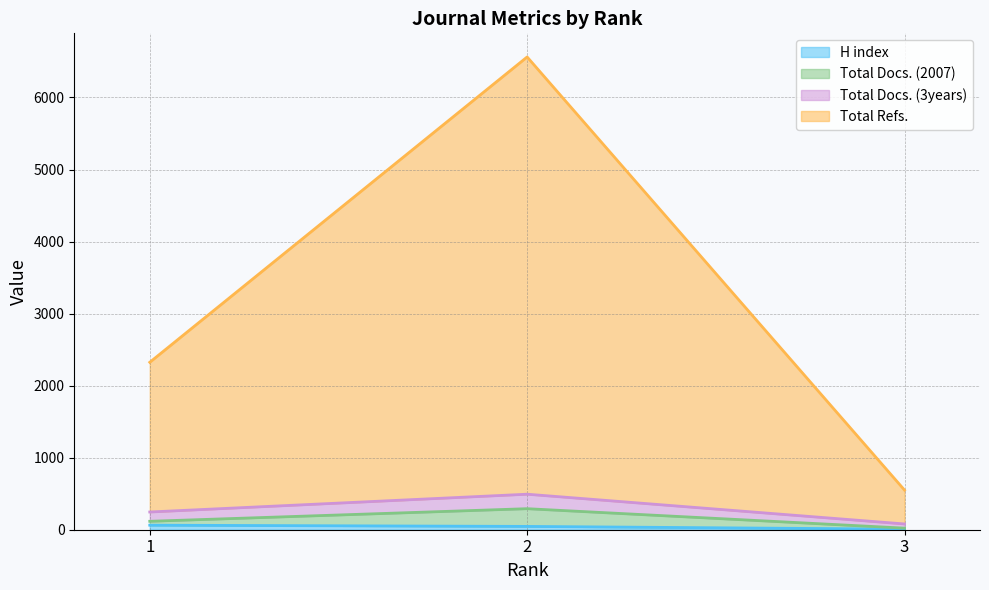

At which label is H index closest to 35?

2